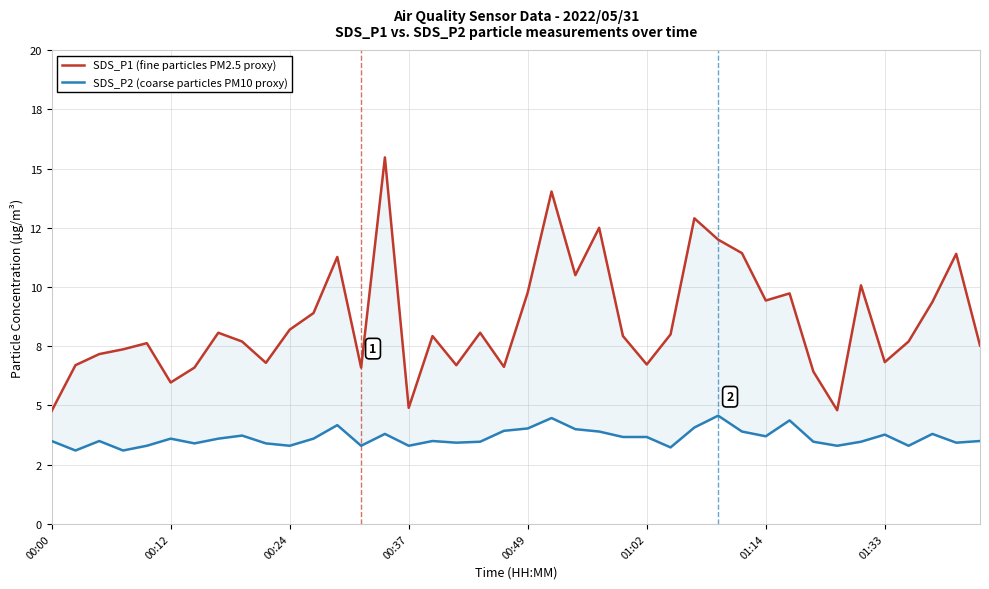

At which category is the sum across all series the highest?

14